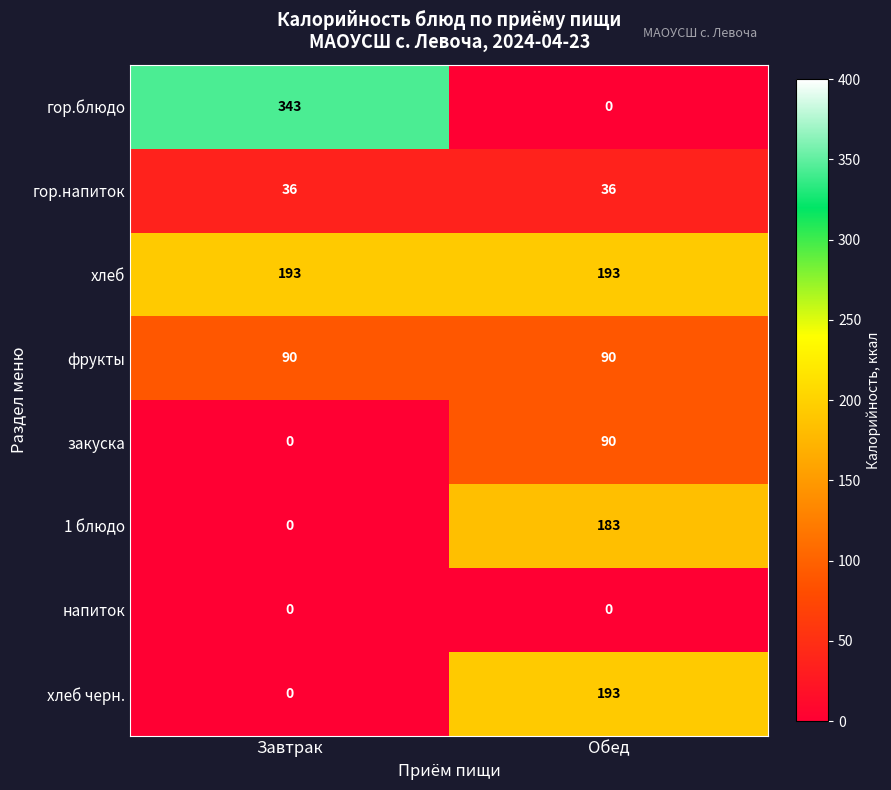

What is the sum of the гор.напиток values at Завтрак and Обед?

72